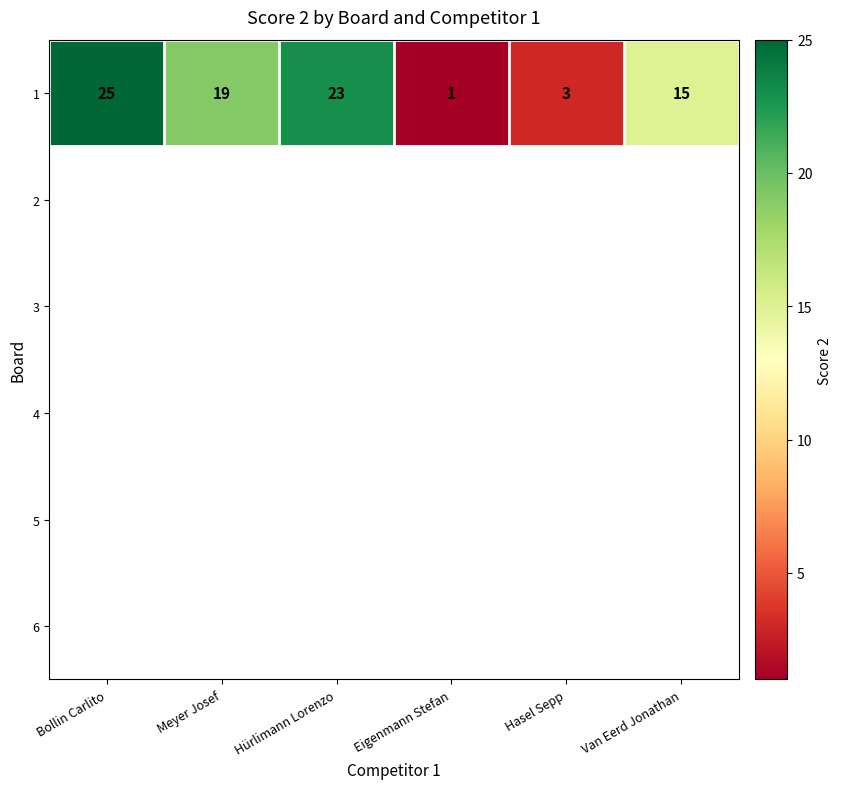

Is it true that the value at Meyer Josef is 31?

False